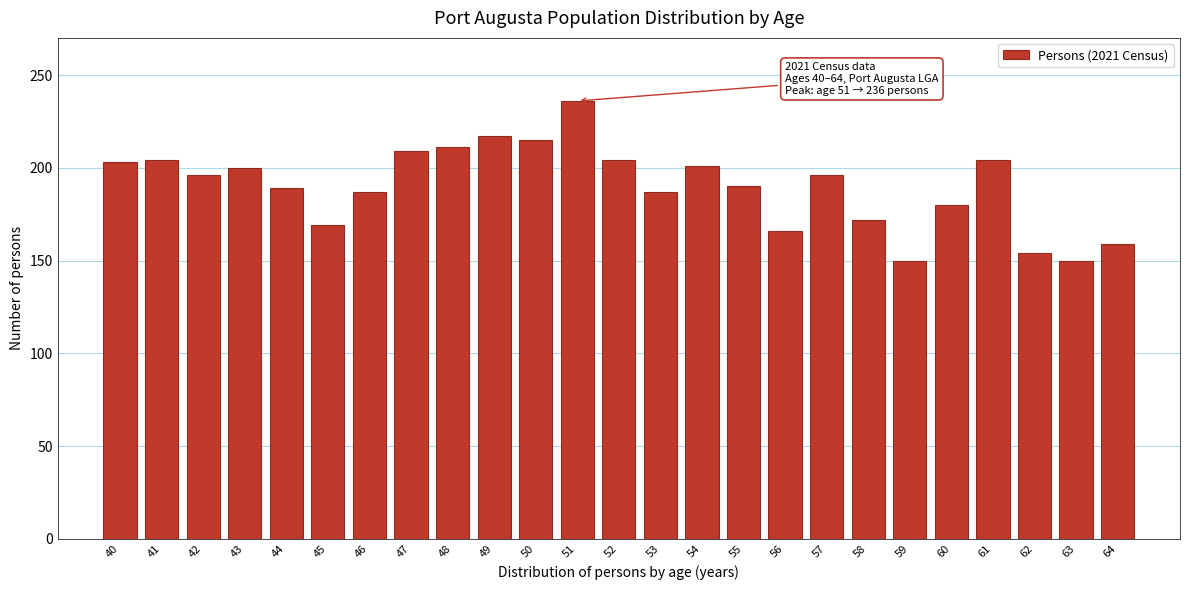

At which category does the chart reach its peak across all series?

51